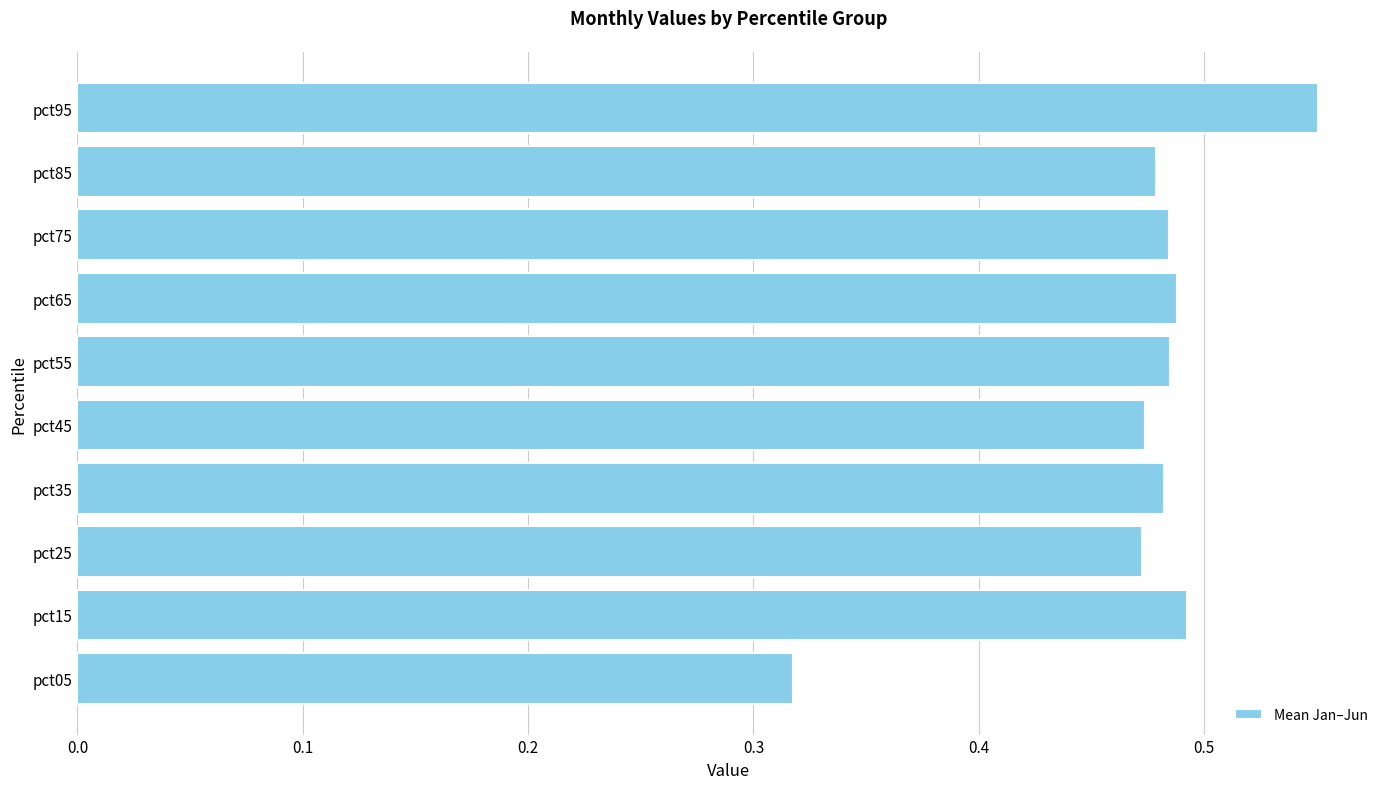

Is it true that the value at pct75 is 0.8?

False